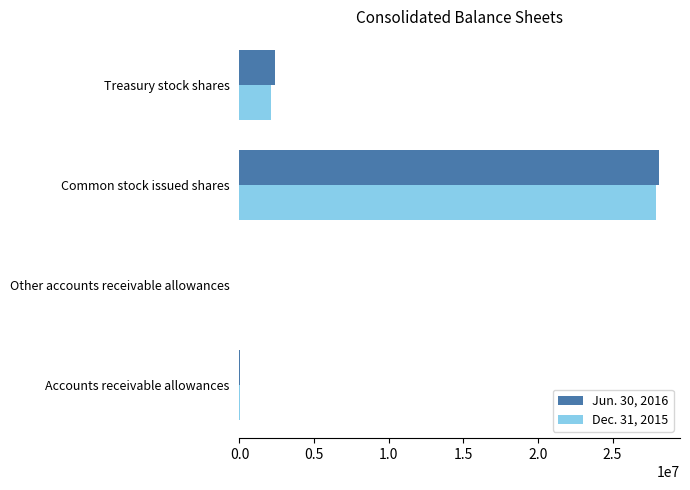

What is the total value across all series at Common stock issued shares?

56051550